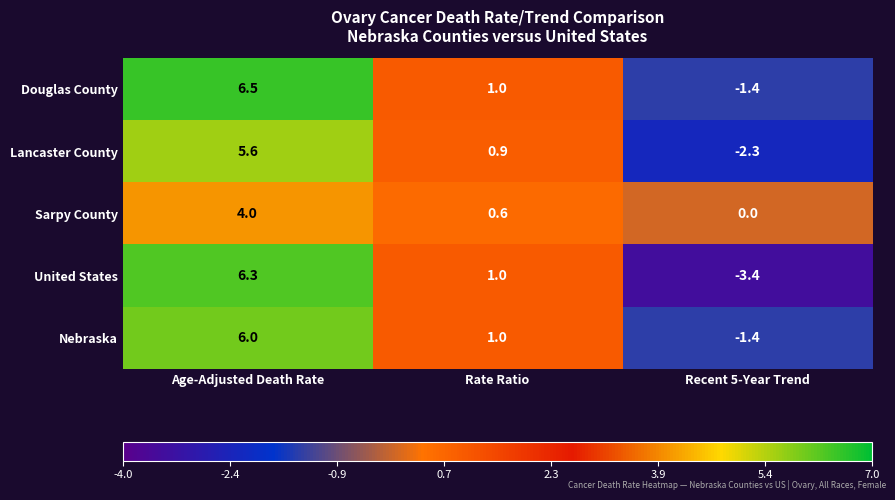

How many data points does each series have?

3